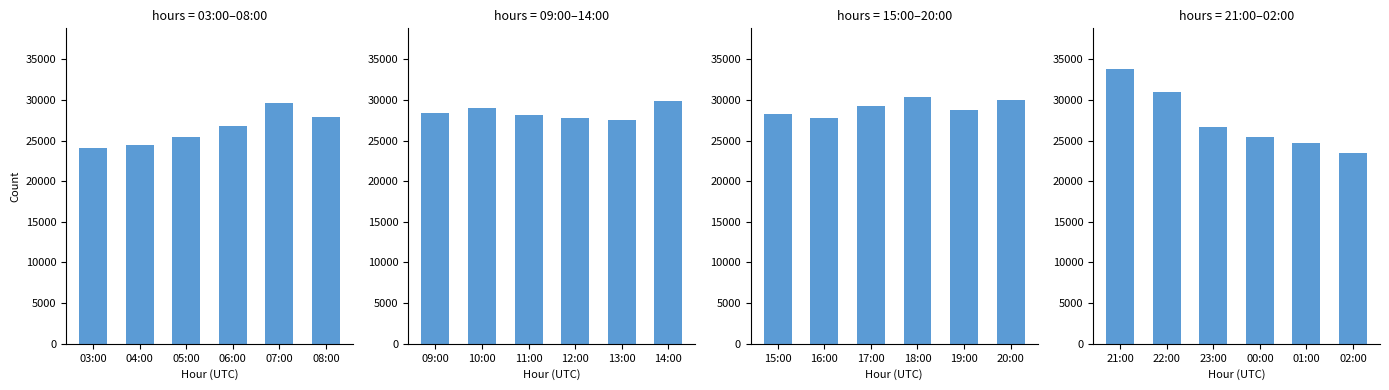

True or false: the data shows 14127 at 23:00.

False